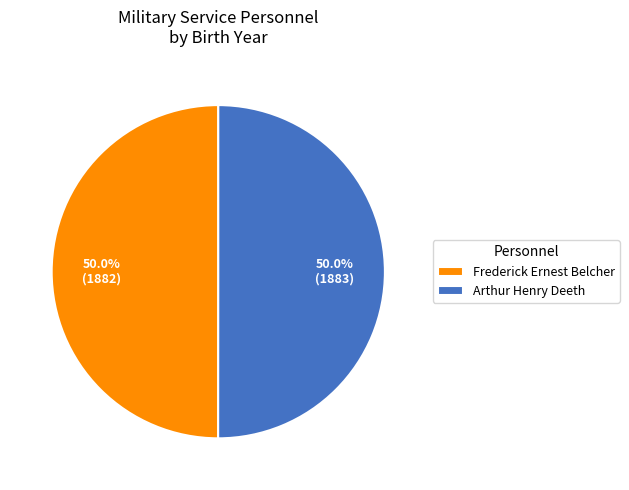

Count the number of slices in the pie.

2